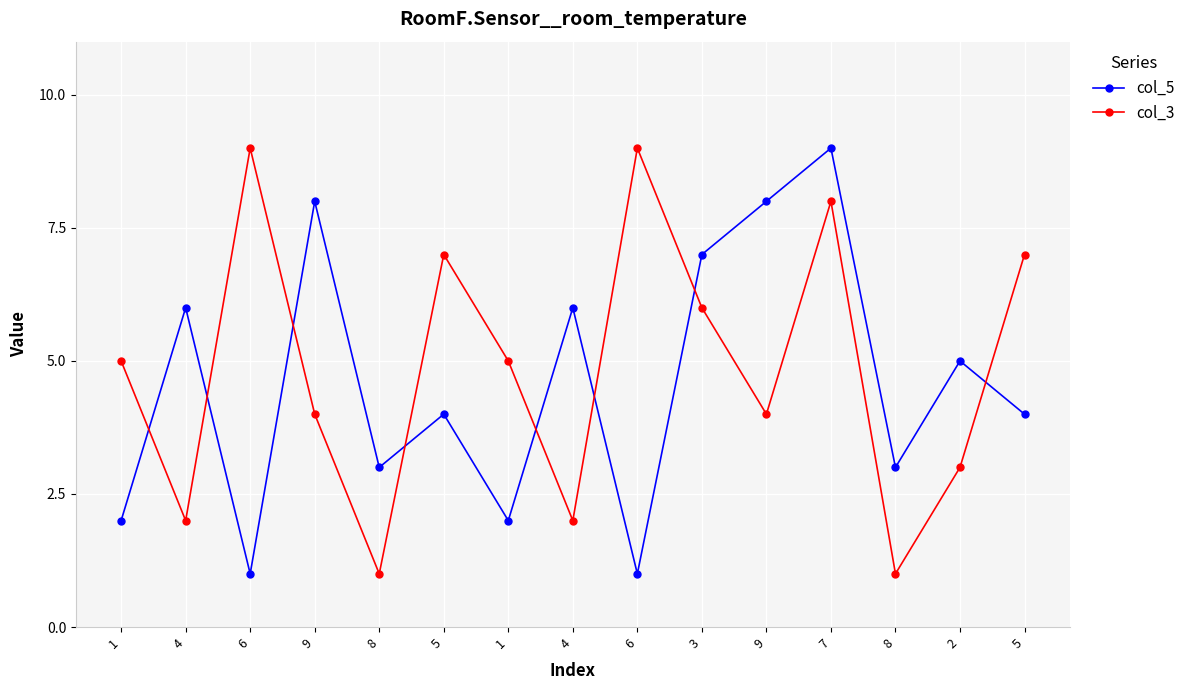

Count the number of categories in the chart.

15